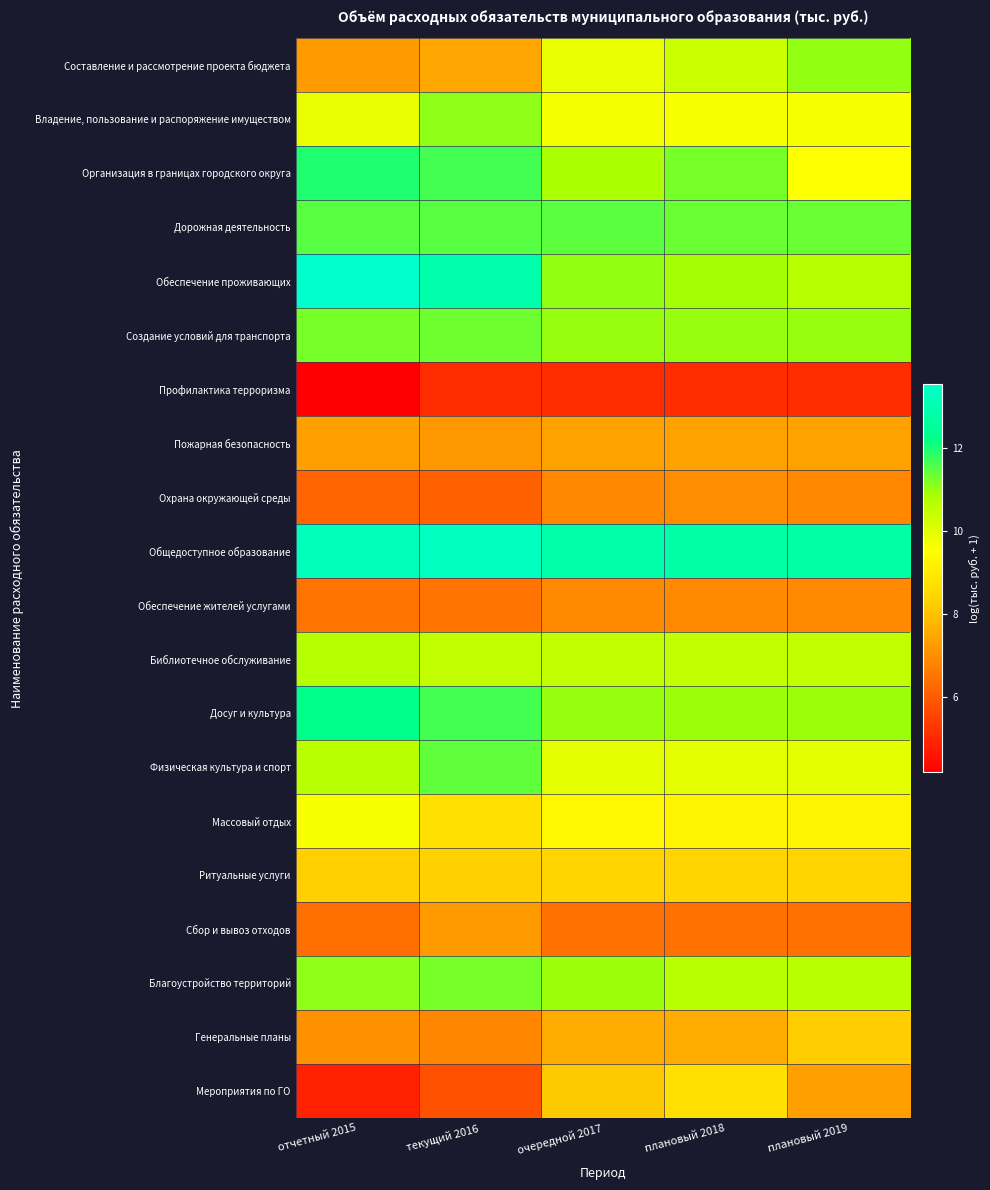

Which series has the largest total across all categories?

Общедоступное образование